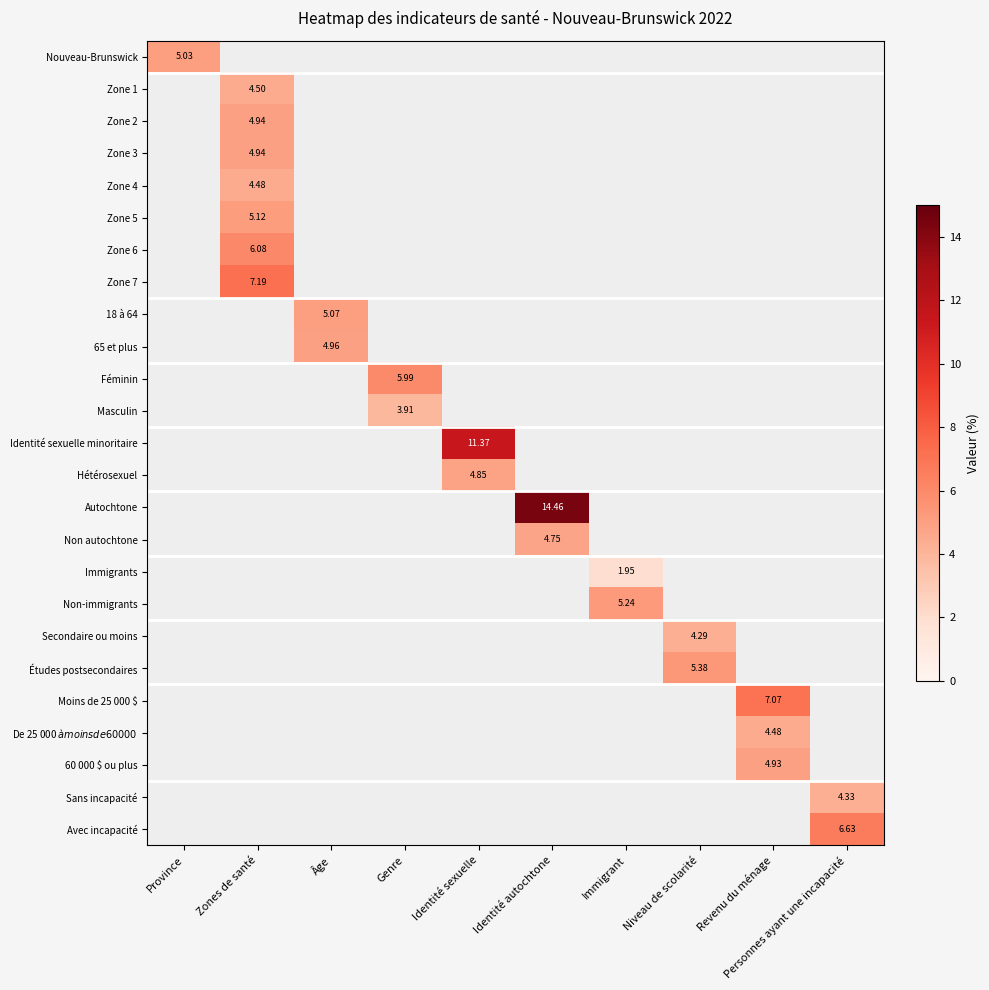

What is the smallest value displayed?

2.0